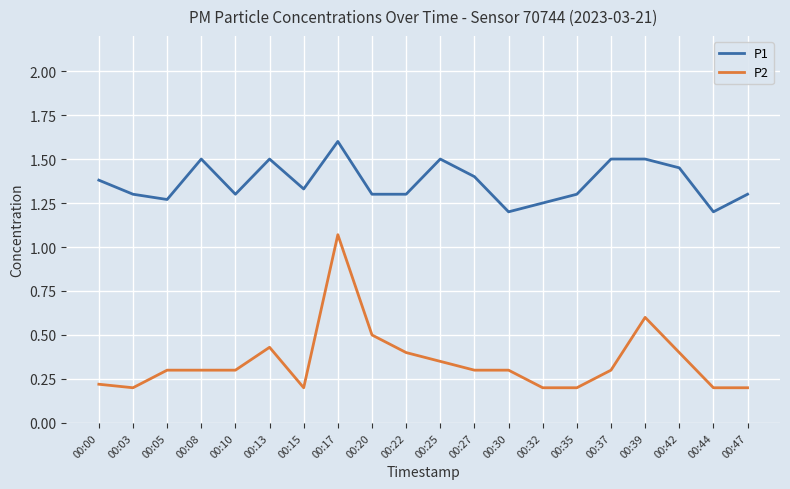

Which series changed the most between 00:05 and 00:20?

P2